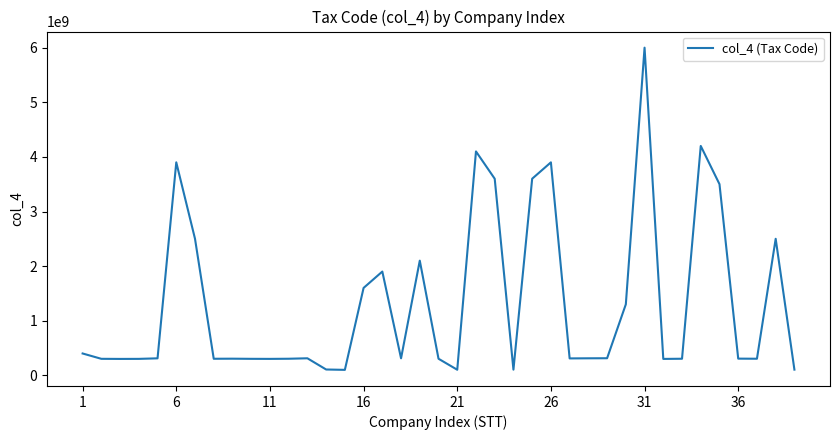

What is the difference between the maximum and minimum values?

5900350387